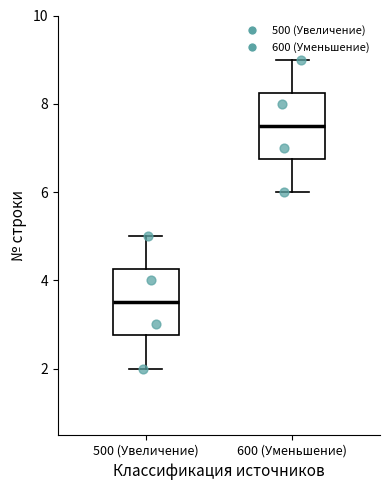

Reading left to right, read every box against the y-axis: the position of its median line, the range the box covers, and the ends of its whiskers. The values are not printed on the chart, so give them approximately, as read against the axis.

500 (Увеличение): median 3.6, box 2.8 to 4.2, whiskers 2.0 to 5.0
600 (Уменьшение): median 7.6, box 6.8 to 8.2, whiskers 6.0 to 9.0